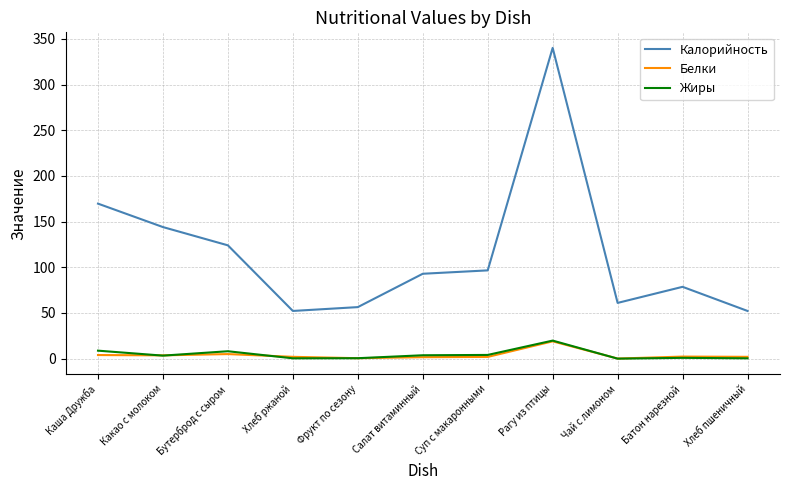

What is the difference between the second highest and second lowest values in the Жиры series?

8.4